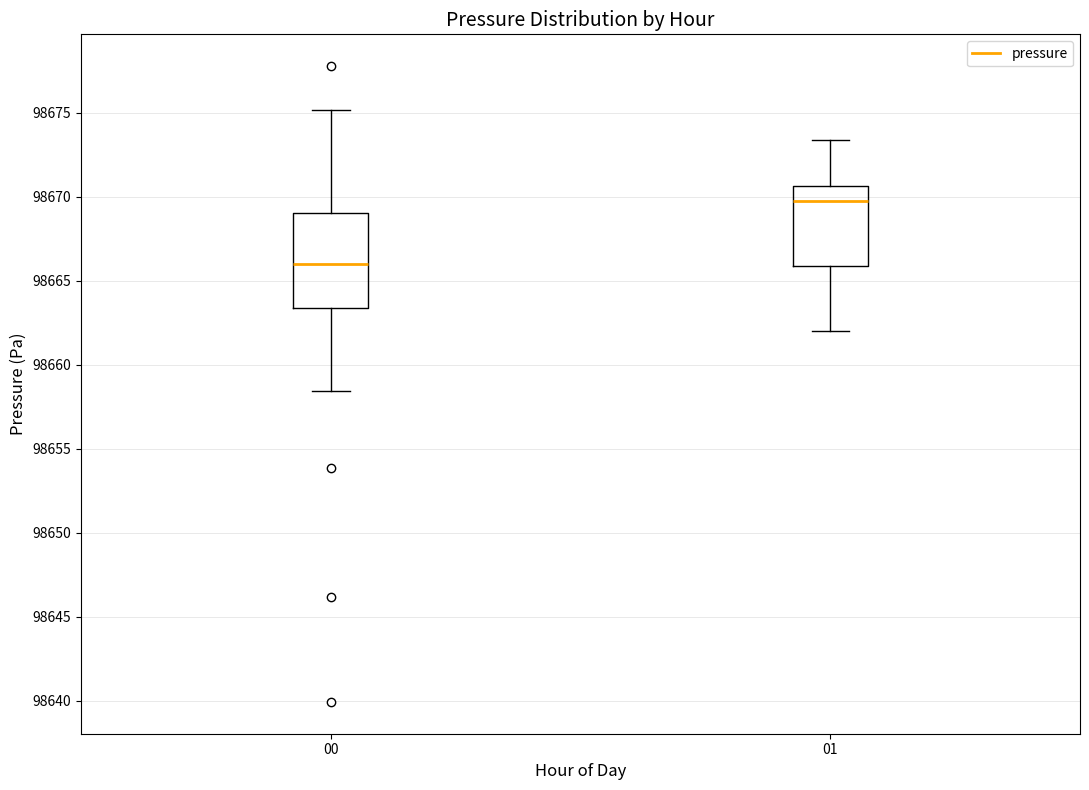

Which box's median line is the lowest?

00